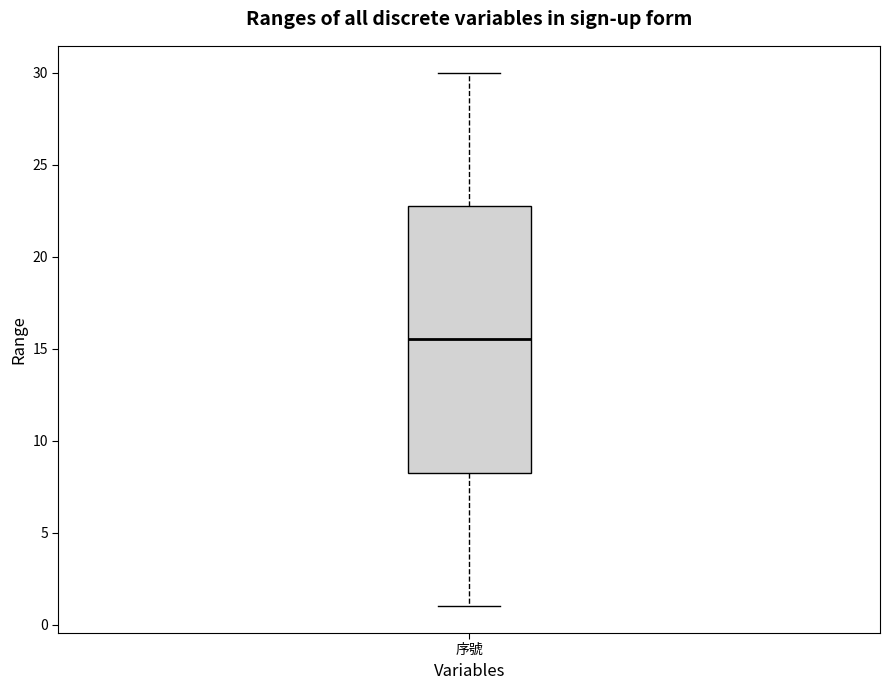

Read this box plot against the y-axis: the position of the median line, the range covered by the box, and the ends of both whiskers. The values are not printed on the chart, so give them approximately, as read against the axis.

median 15.5, box 8.5 to 23.0, whiskers 1.0 to 30.0